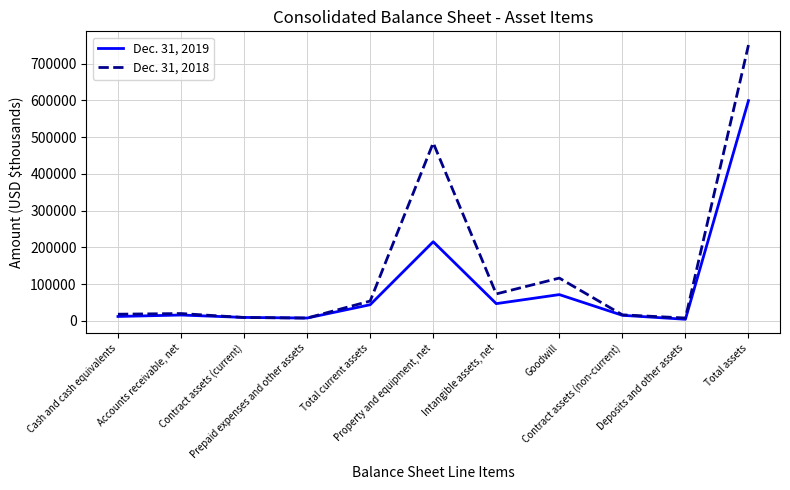

List the series in order of their overall mean, highest first.

Dec. 31, 2018, Dec. 31, 2019